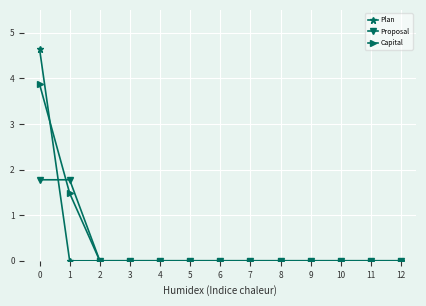

Where do Proposal and Capital first cross each other?

0 and 1